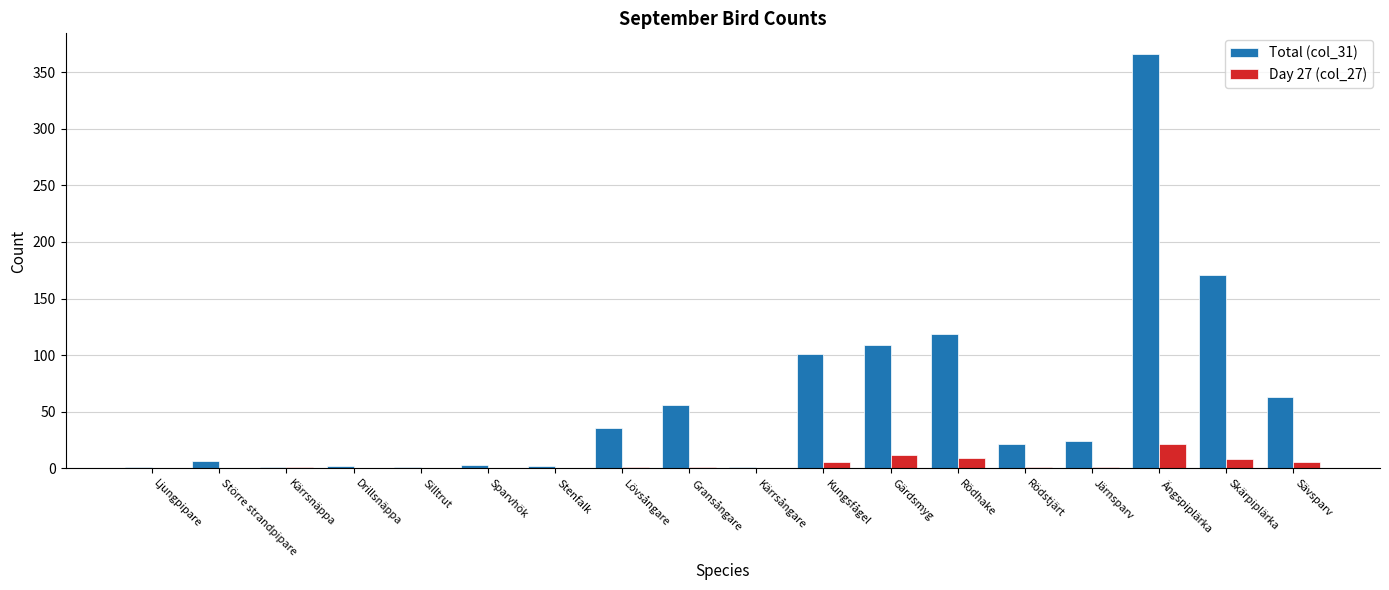

Are the bars horizontal?

No